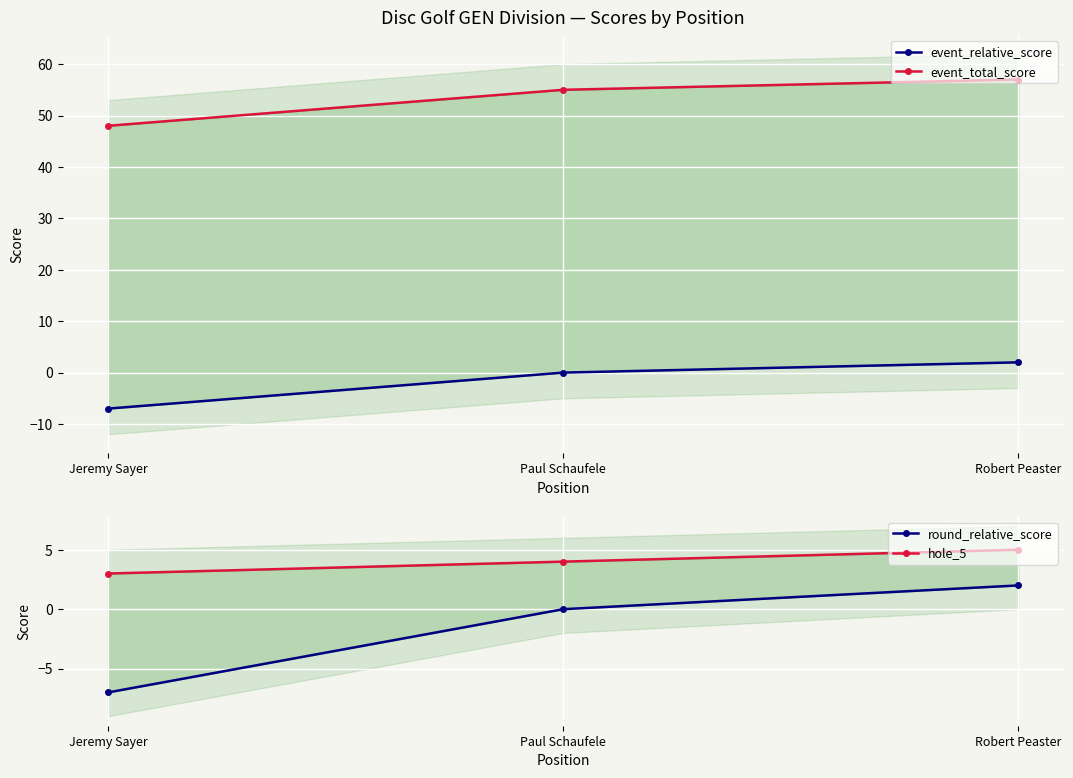

What is the total value across all series at Paul Schaufele?

59